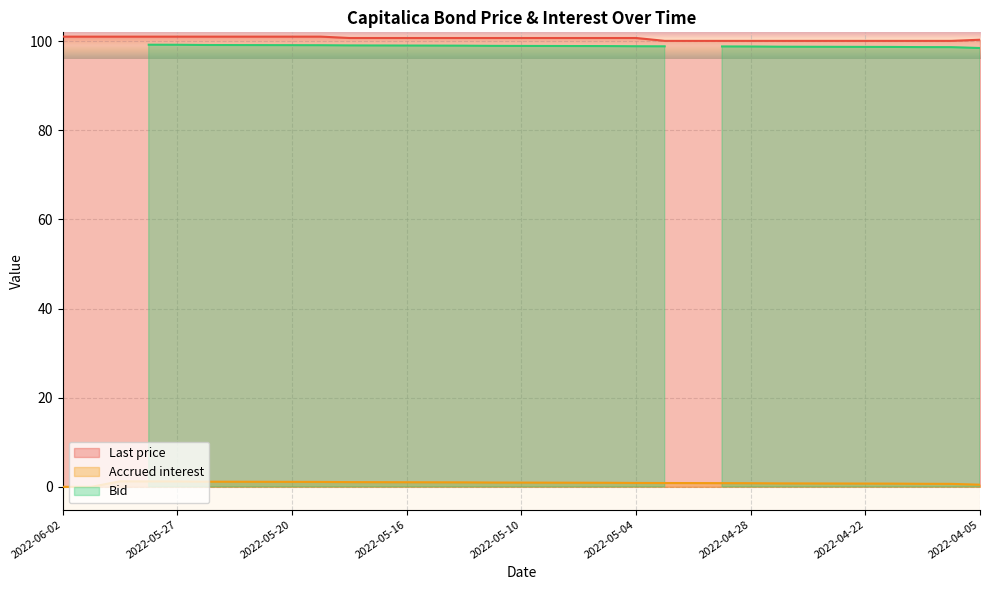

Count the number of categories in the chart.

33